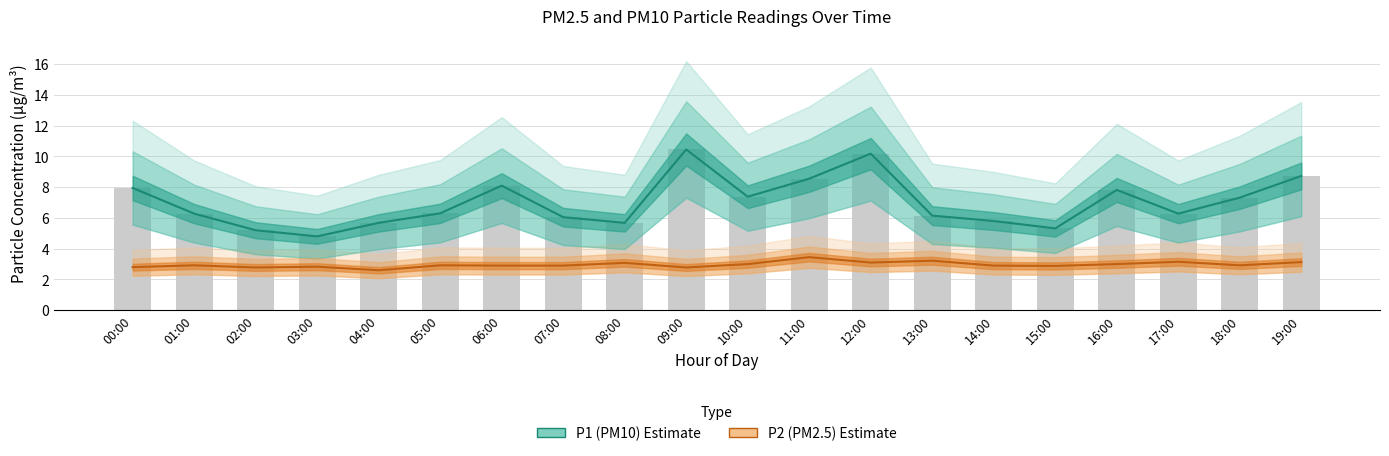

What is the label of the 17th bar from the left?

16:00